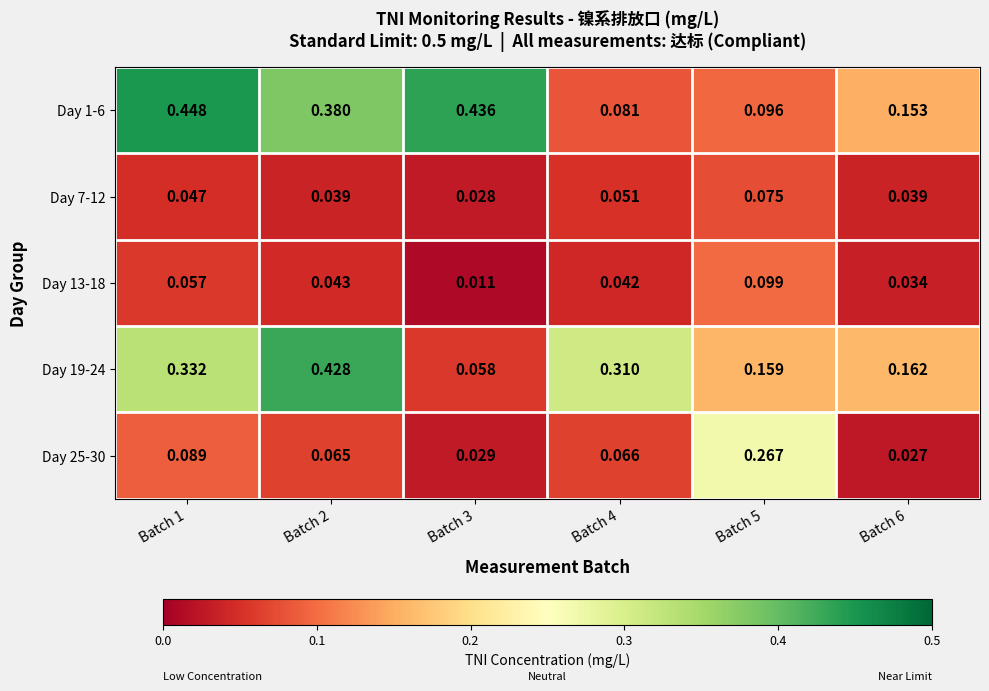

What is the total value across all series at Batch 4?

0.6